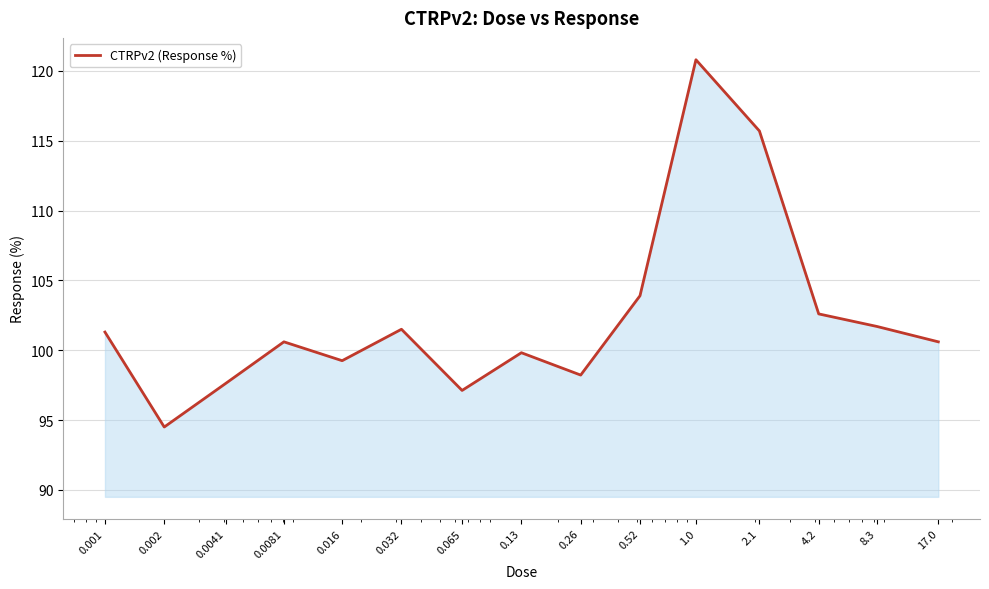

What is the difference between the maximum and minimum values?

26.3